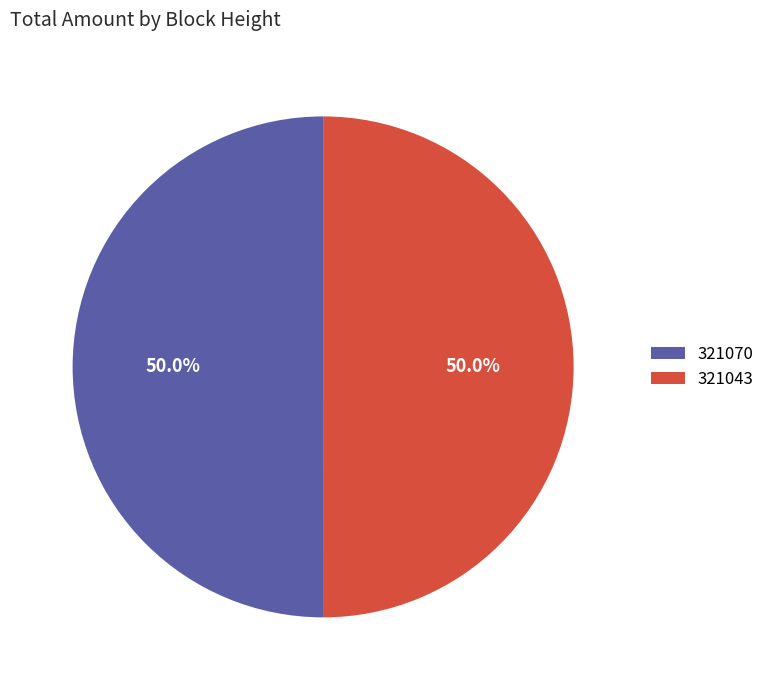

Approximately how many times larger is the value at 321070 compared to 321043?

1.0